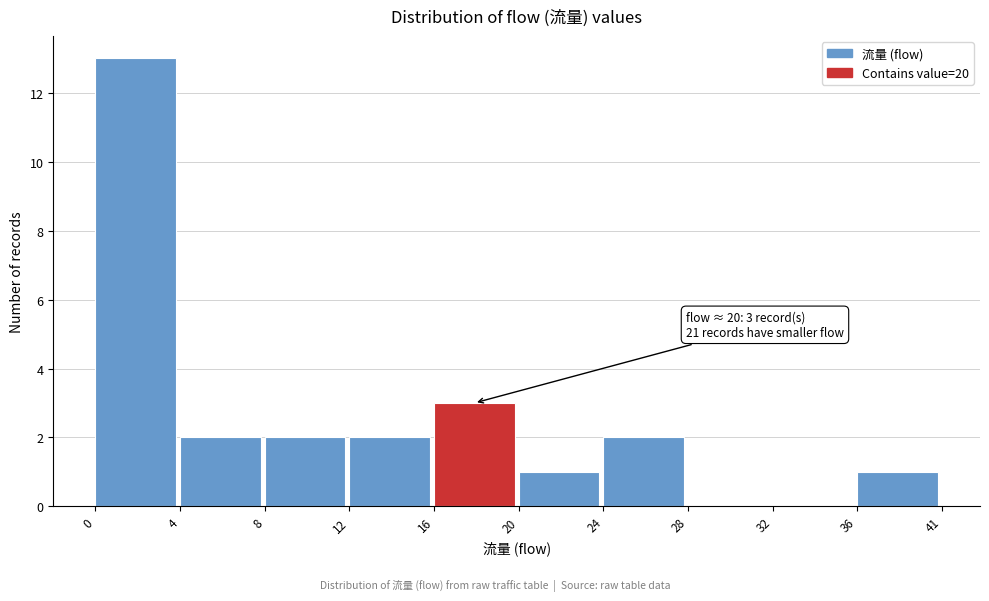

Reading left to right, transcribe all the data shown in this chart.

0=13	4=2	8=2	12=2	16=3	20=1	24=2	28=0	32=0	36=1